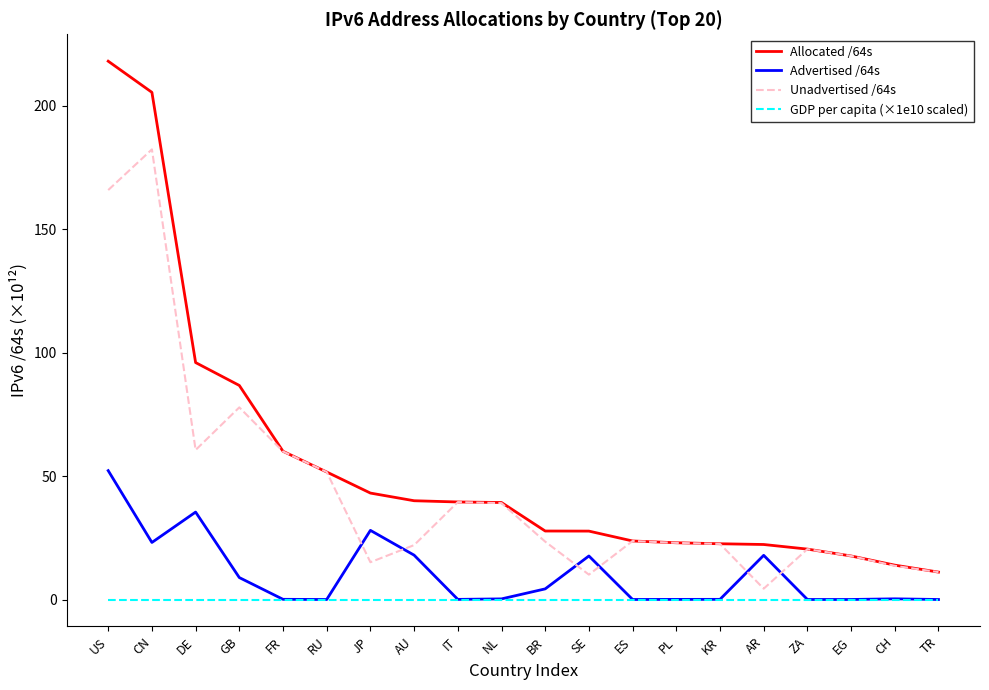

What is the difference between the Allocated /64s values at KR and PL?

0.4